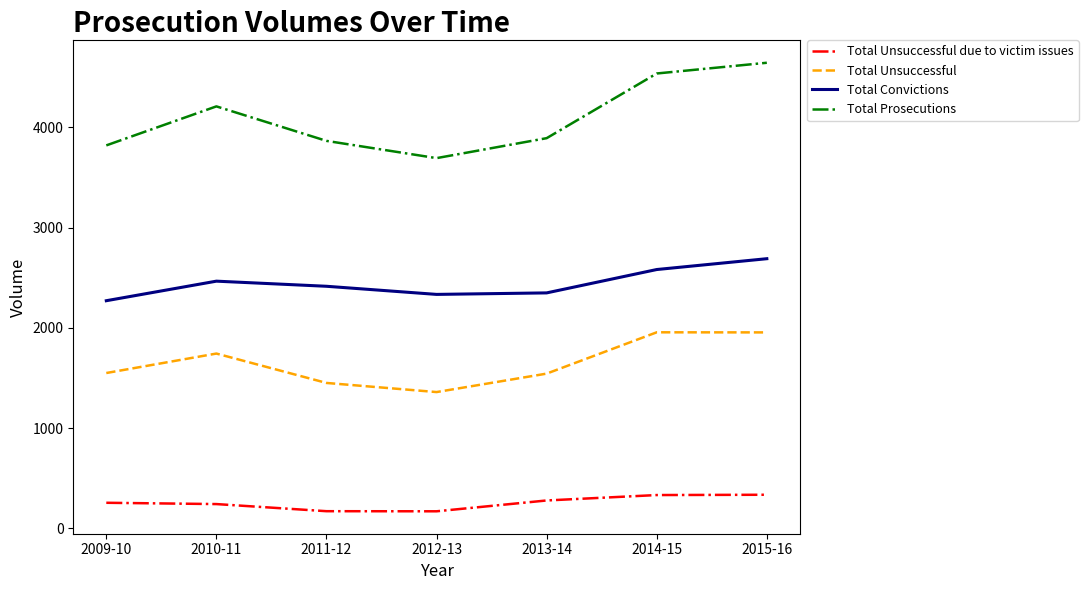

True or false: Total Unsuccessful and Total Convictions cross at least once.

False